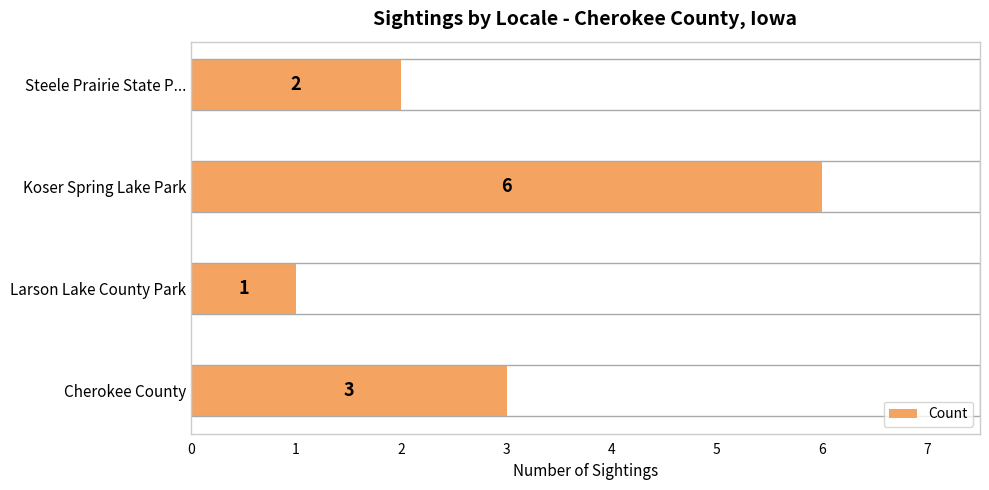

Rank the categories by value from lowest to highest.

Larson Lake County Park, Steele Prairie State P..., Cherokee County, Koser Spring Lake Park